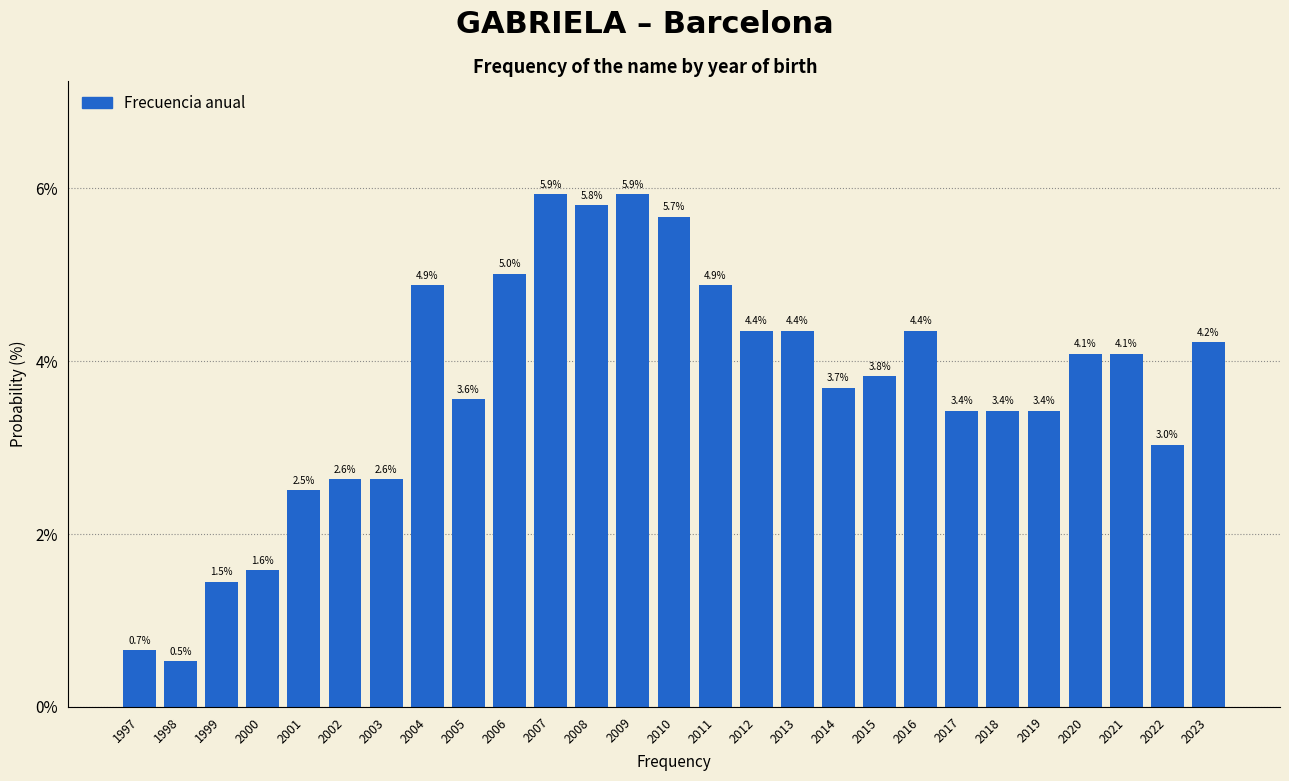

Reading left to right, what are all the values shown in this chart?

1997=0.7	1998=0.5	1999=1.5	2000=1.6	2001=2.5	2002=2.6	2003=2.6	2004=4.9	2005=3.6	2006=5.0	2007=5.9	2008=5.8	2009=5.9	2010=5.7	2011=4.9	2012=4.4	2013=4.4	2014=3.7	2015=3.8	2016=4.4	2017=3.4	2018=3.4	2019=3.4	2020=4.1	2021=4.1	2022=3.0	2023=4.2